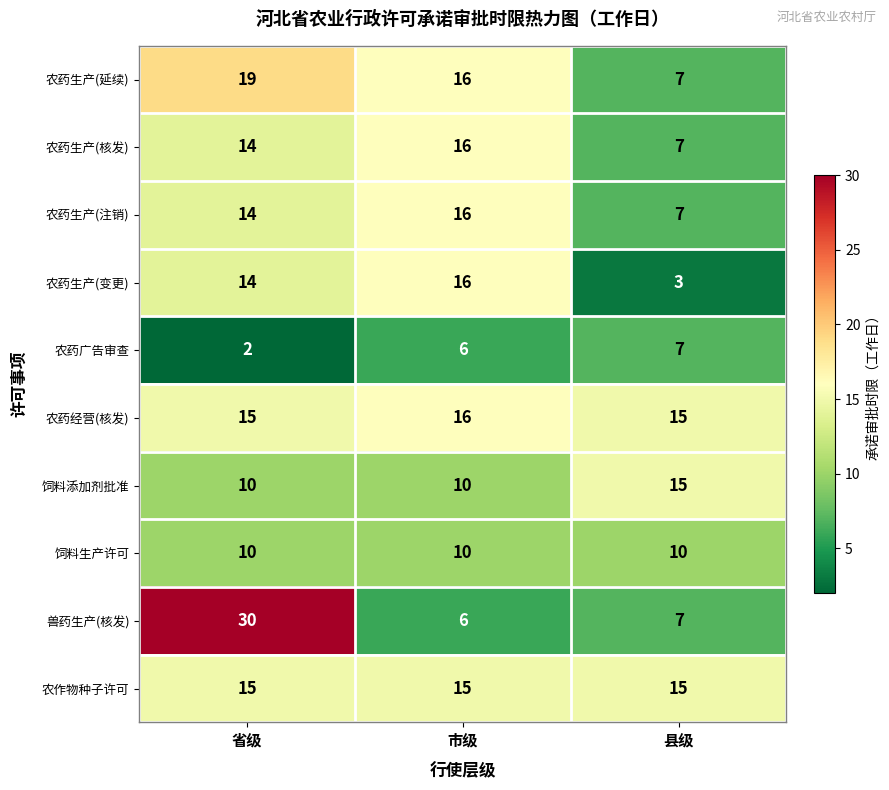

Where is 农药生产(注销) nearest to the value 11?

省级